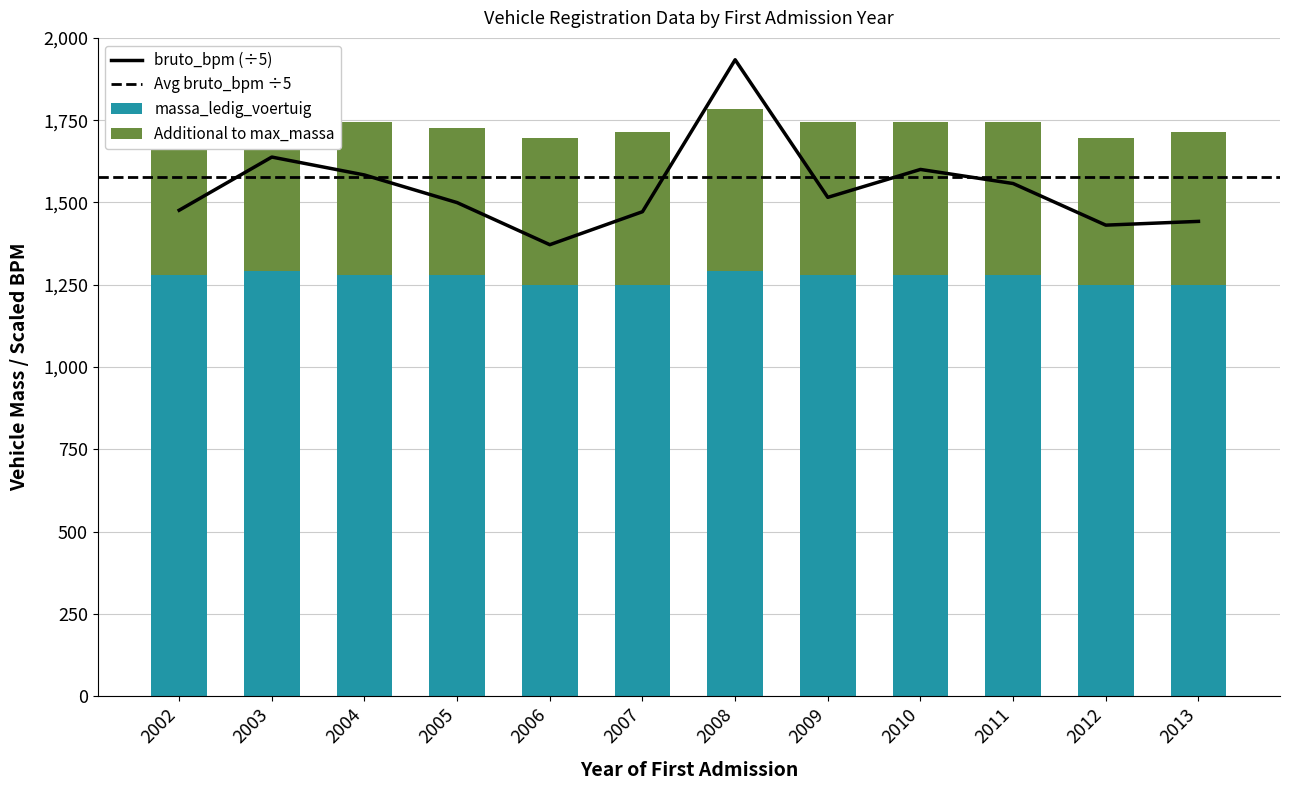

What is the spread (max minus min) of values at 2004?

303.6